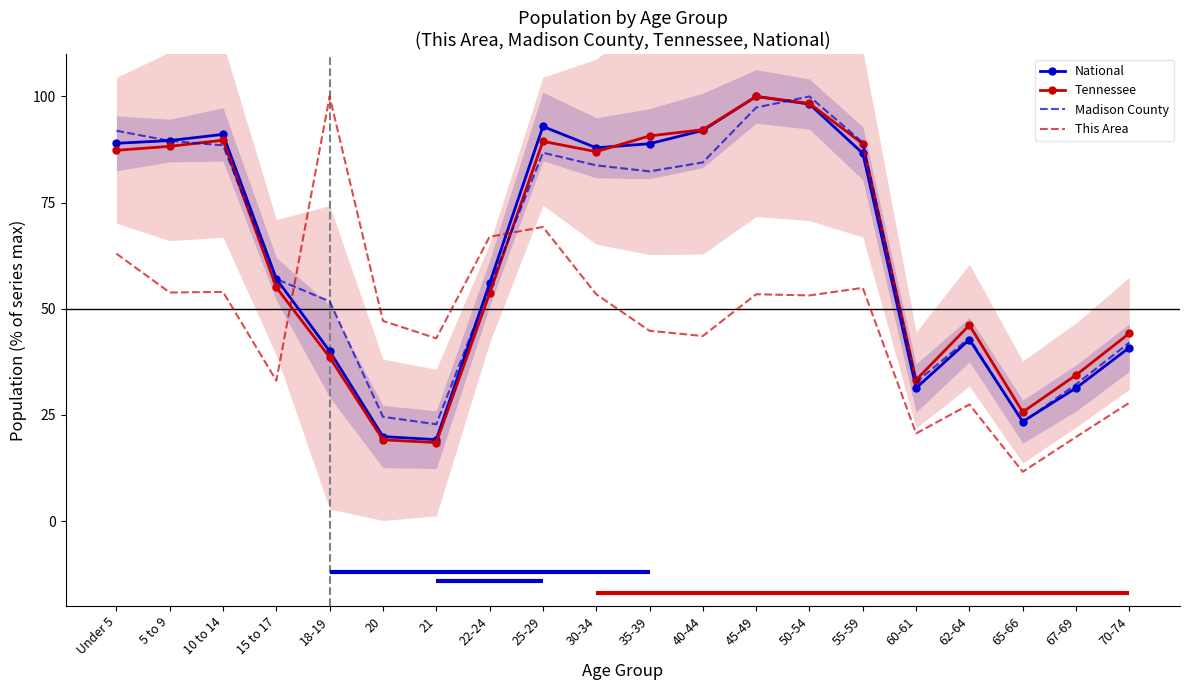

Where does the This Area series first go above 53?

Under 5